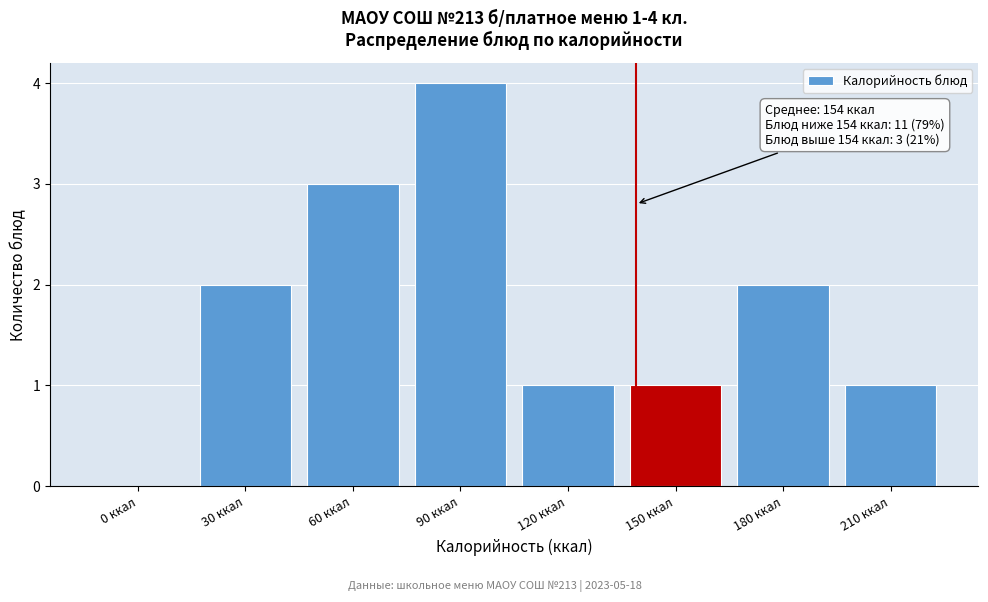

Reading left to right, transcribe all the data shown in this chart.

0 ккал=0	30 ккал=2	60 ккал=3	90 ккал=4	120 ккал=1	150 ккал=1	180 ккал=2	210 ккал=1